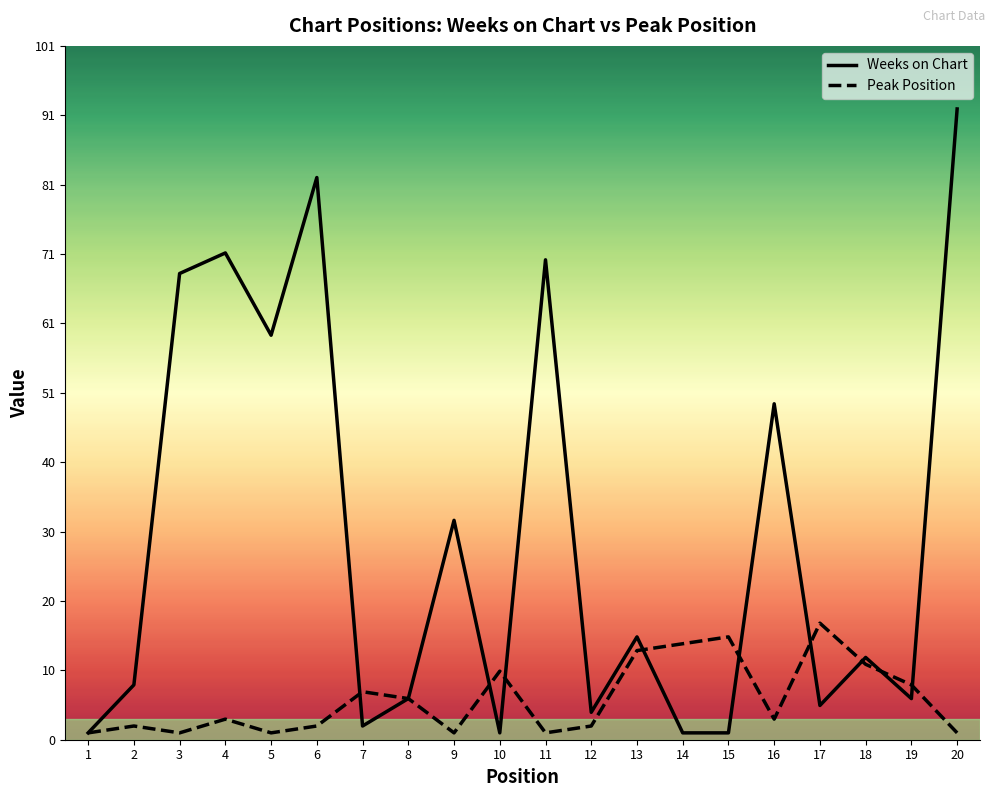

Is the value of Peak Position at 11 greater than the value of Weeks on Chart at 10?

No